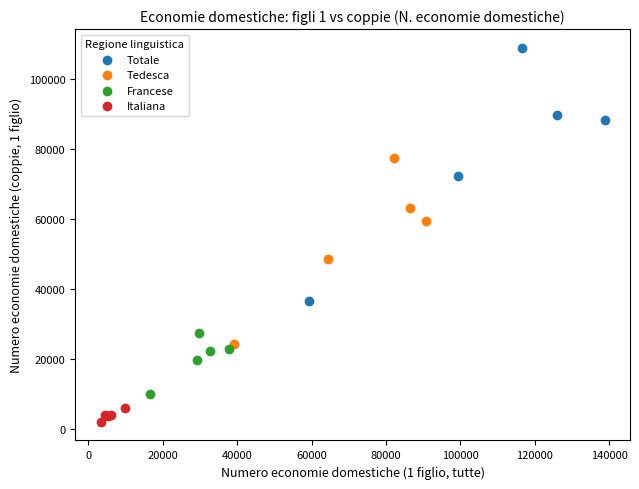

Which series reaches the maximum Y coordinate?

Totale